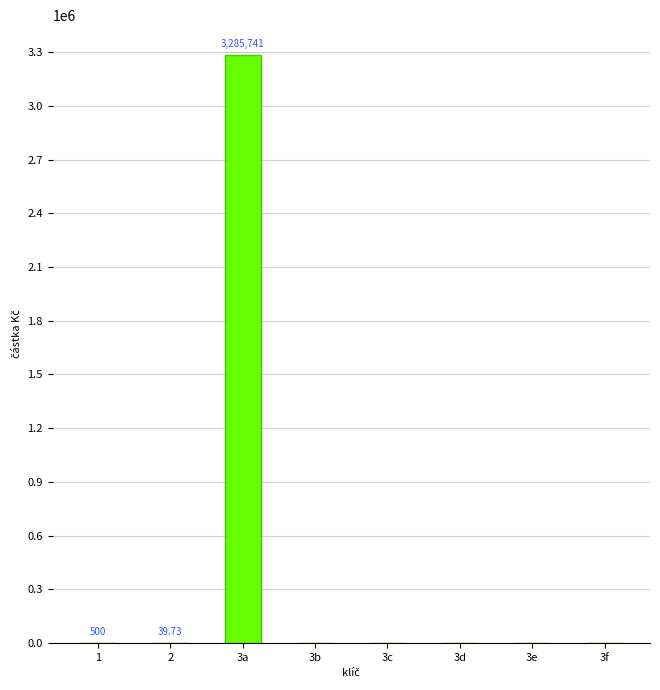

What is the sum of all values?

3286280.7